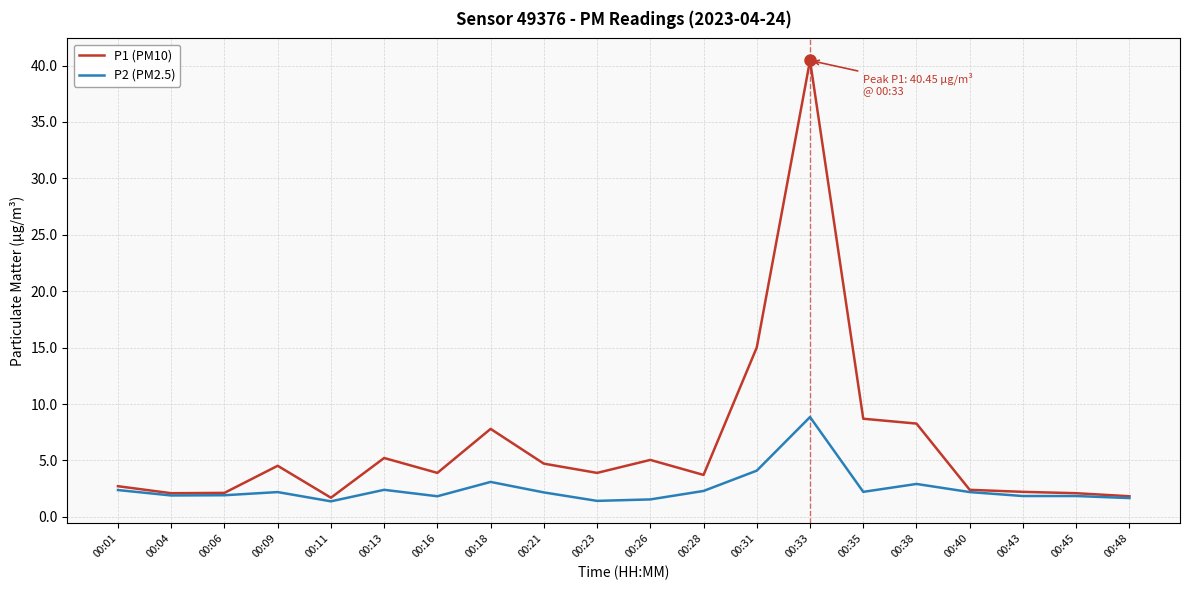

Where does the P1 (PM10) series first go above 3?

00:09